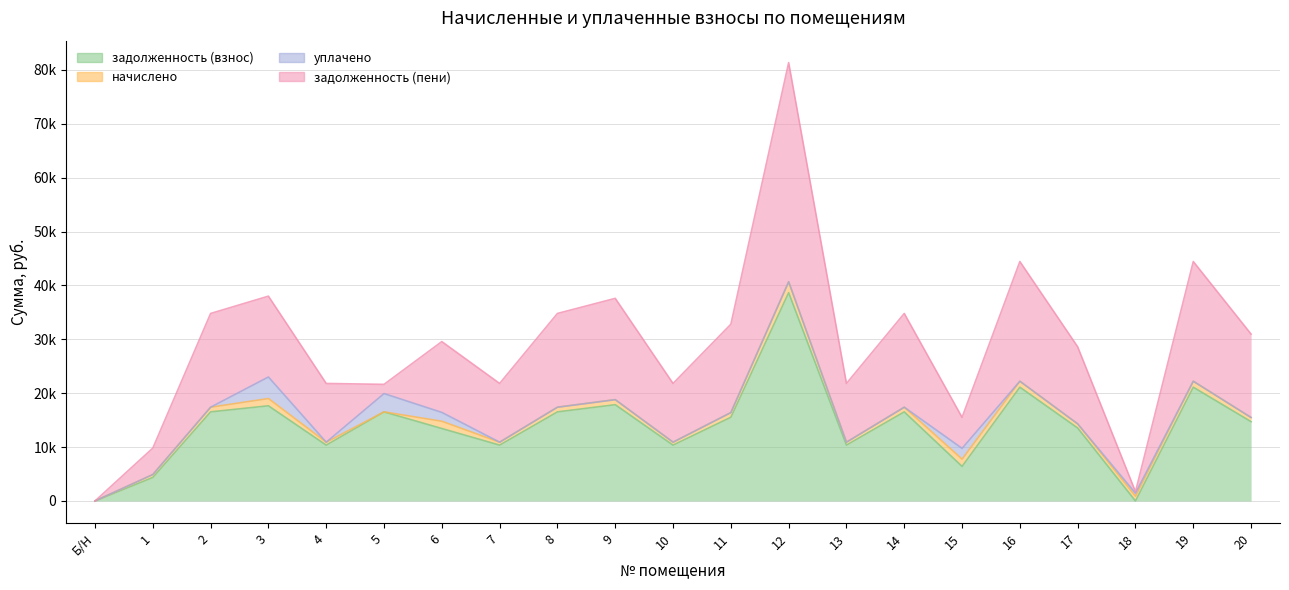

What is the label of the 7th point from the right?

14